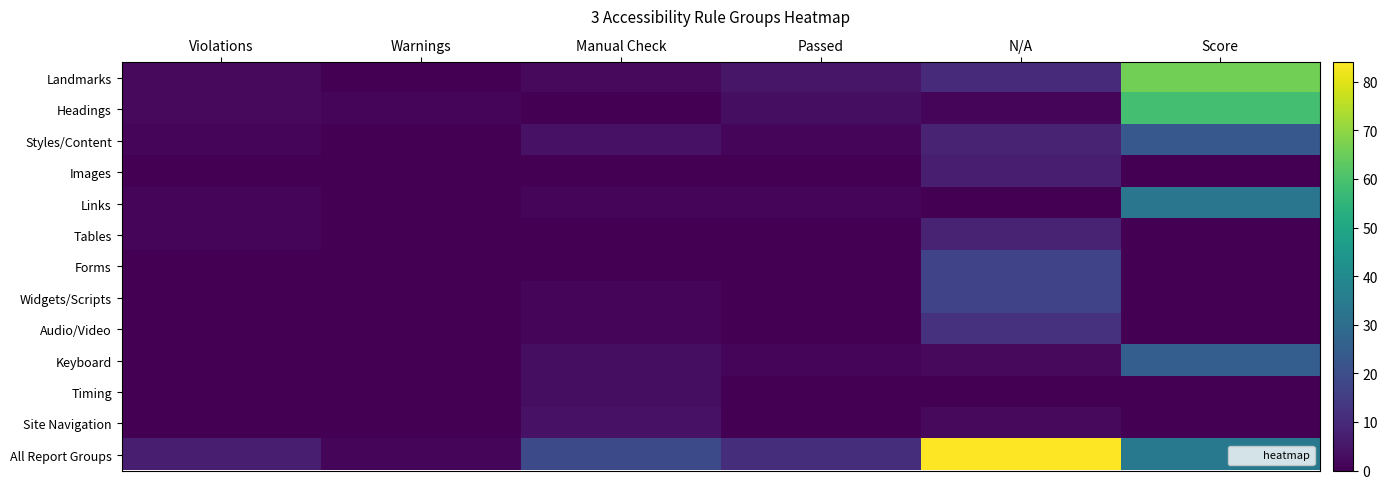

Reading right to left, transcribe all the data shown in this chart.

Landmarks: Score=66	N/A=10	Passed=5	Manual Check=2	Warnings=0	Violations=2
Headings: Score=59	N/A=1	Passed=3	Manual Check=0	Warnings=1	Violations=2
Styles/Content: Score=23	N/A=8	Passed=1	Manual Check=4	Warnings=0	Violations=1
Images: Score=0	N/A=7	Passed=0	Manual Check=0	Warnings=0	Violations=0
Links: Score=33	N/A=0	Passed=1	Manual Check=1	Warnings=0	Violations=1
Tables: Score=0	N/A=8	Passed=0	Manual Check=0	Warnings=0	Violations=1
Forms: Score=0	N/A=17	Passed=0	Manual Check=0	Warnings=0	Violations=0
Widgets/Scripts: Score=0	N/A=17	Passed=0	Manual Check=1	Warnings=0	Violations=0
Audio/Video: Score=0	N/A=12	Passed=0	Manual Check=1	Warnings=0	Violations=0
Keyboard: Score=25	N/A=2	Passed=1	Manual Check=3	Warnings=0	Violations=0
Timing: Score=0	N/A=0	Passed=0	Manual Check=3	Warnings=0	Violations=0
Site Navigation: Score=0	N/A=2	Passed=0	Manual Check=4	Warnings=0	Violations=0
All Report Groups: Score=34	N/A=84	Passed=11	Manual Check=19	Warnings=1	Violations=7